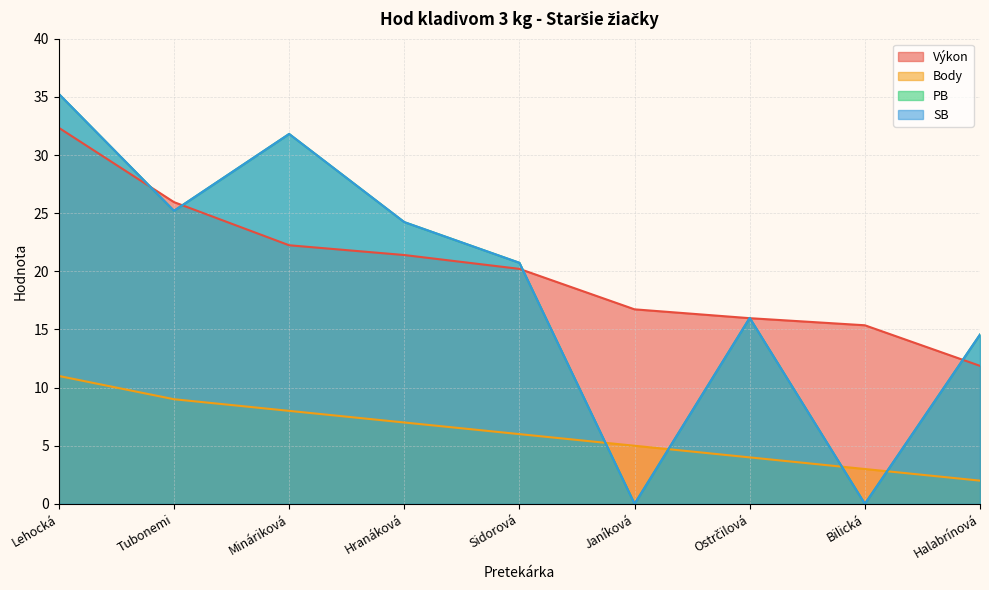

At which category is the sum across all series the highest?

Lehocká